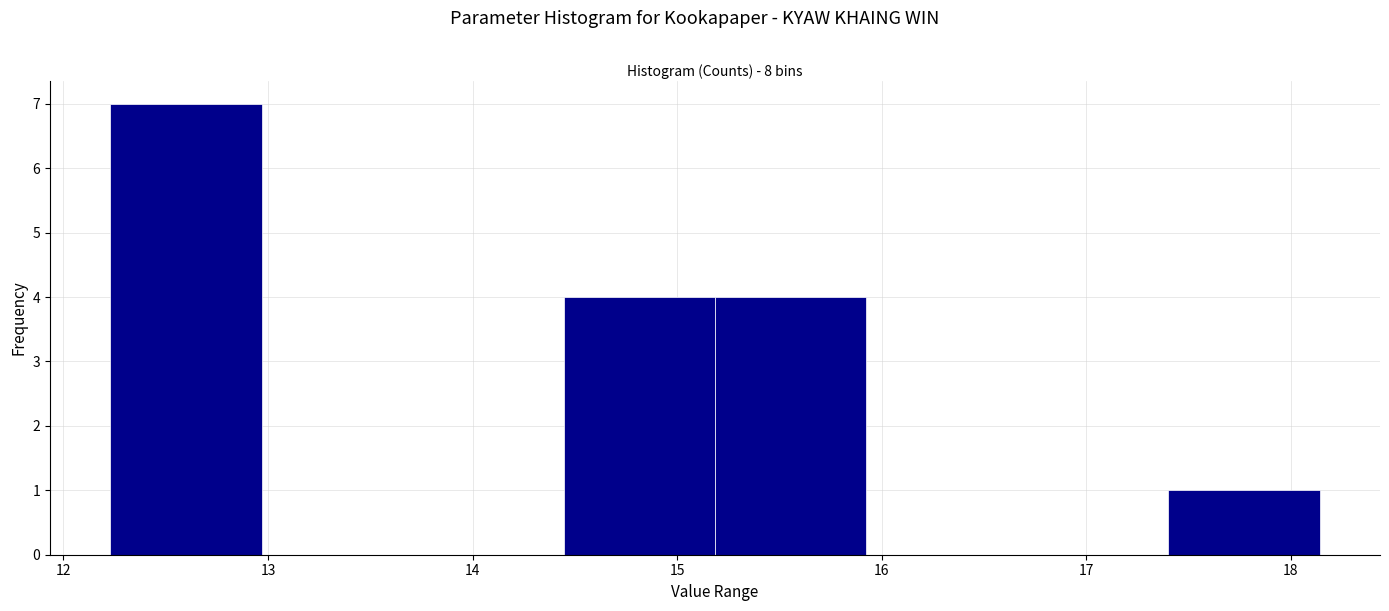

How tall is the bar that spans 12.2 to 13.0 on the x-axis? Neither the bar edges nor the heights are printed on the chart, so give them approximately, as read against the axes.

7